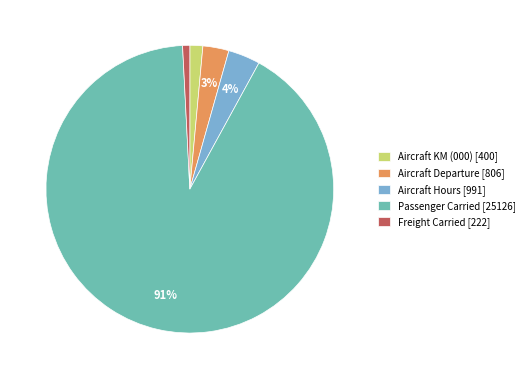

Which slice is the largest?

Passenger Carried